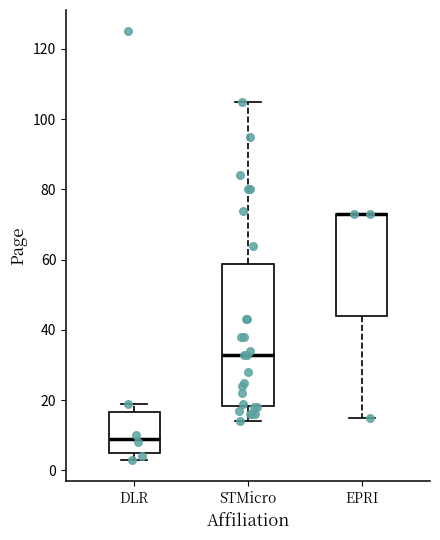

Reading left to right, read every box against the y-axis: the position of its median line, the range the box covers, and the ends of its whiskers. The values are not printed on the chart, so give them approximately, as read against the axis.

DLR: median 10, box 6 to 16, whiskers 4 to 20
STMicro: median 34, box 18 to 58, whiskers 14 to 106
EPRI: median 74 (drawn on the box's upper edge), box 44 to 74, whiskers 16 to 74